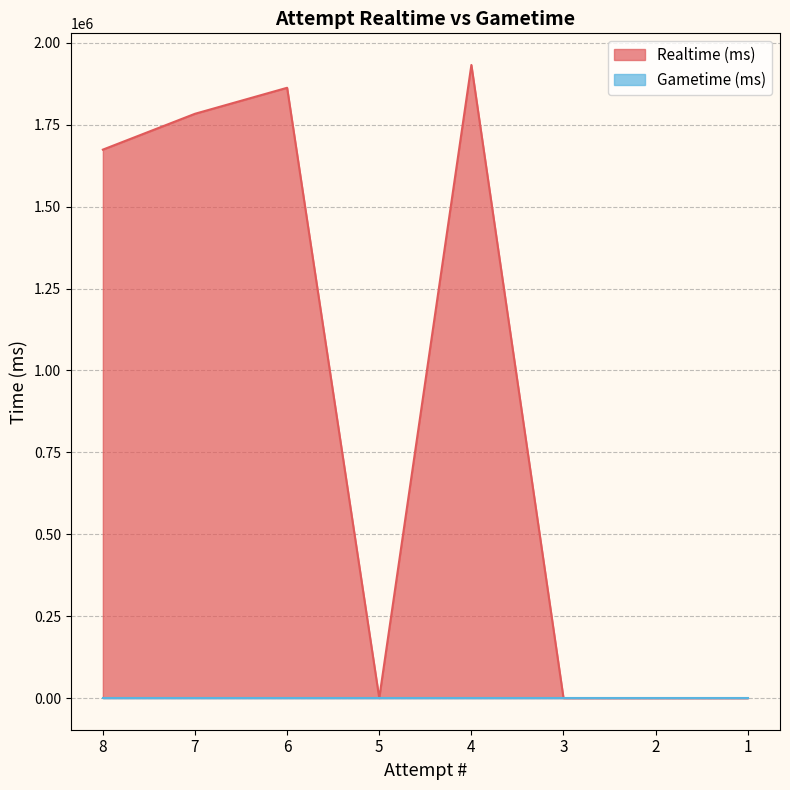

Does the chart have visible grid lines?

Yes